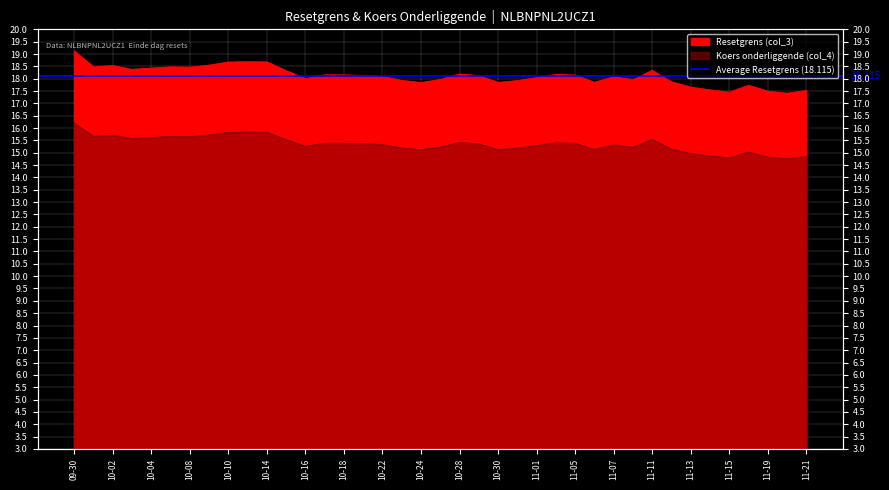

In Resetgrens (col_3), how many points are higher than both neighbors (excluding endpoints)?

8